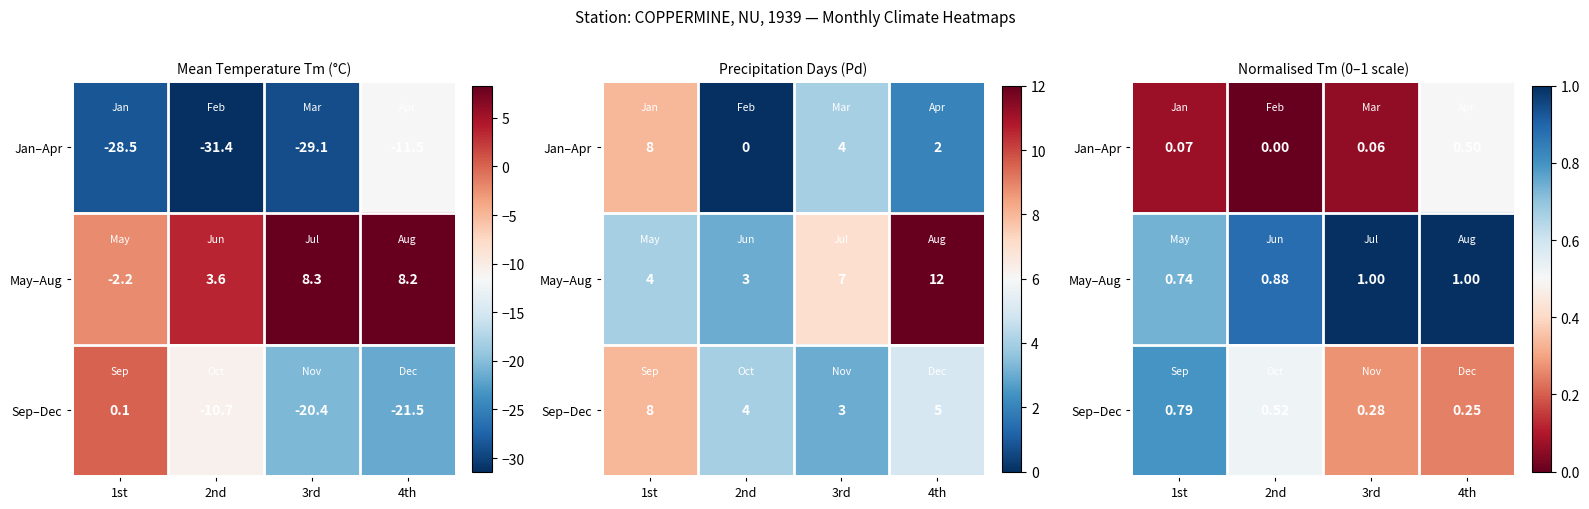

Which label corresponds to the largest value in the chart?

3rd